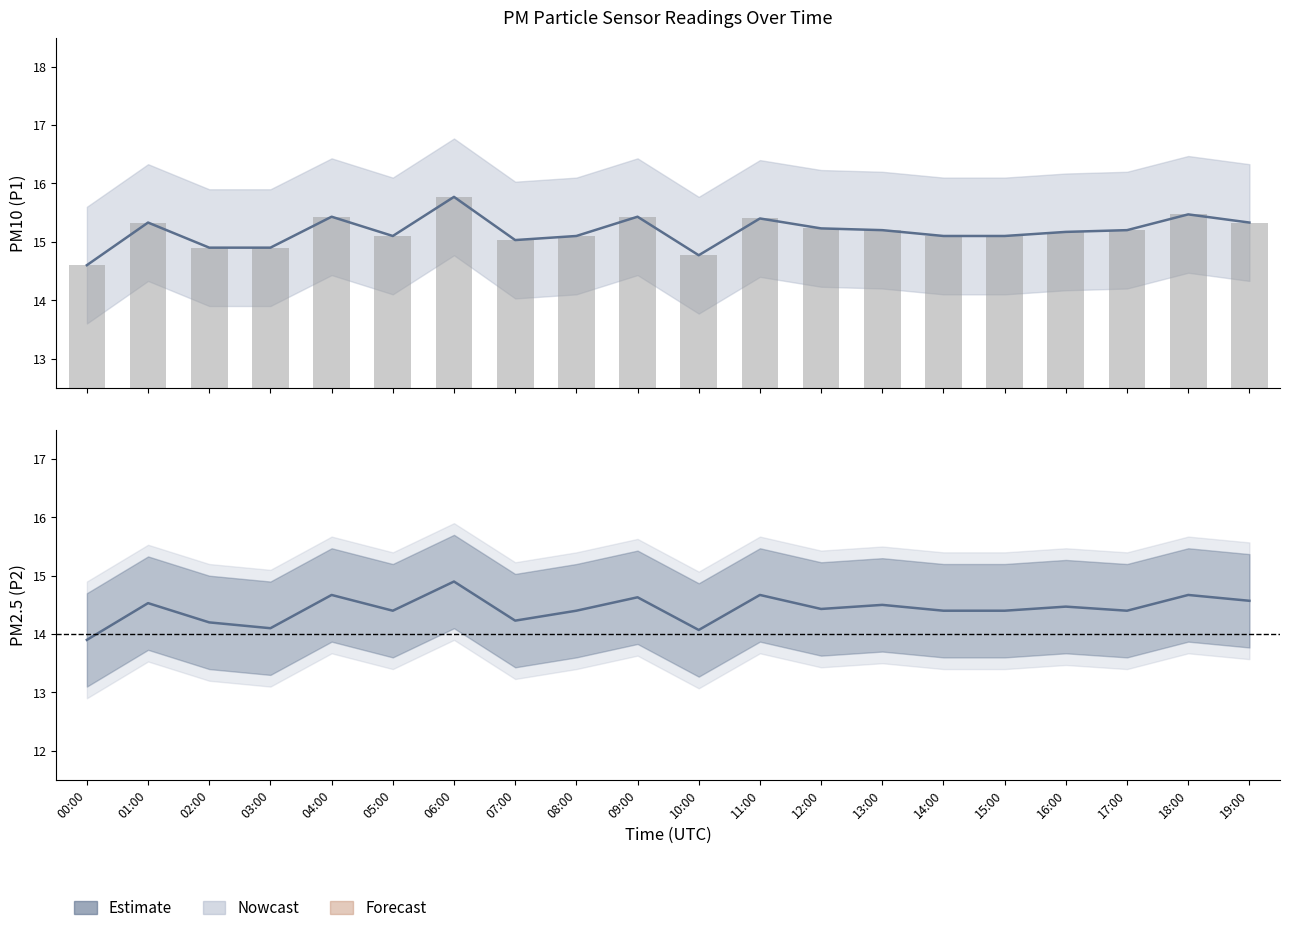

Which series has the largest total across all categories?

P1 (PM10)